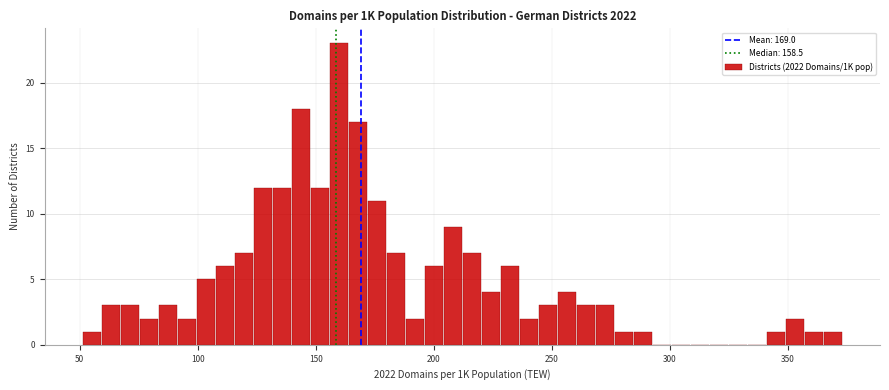

Around what value on the x-axis is the tallest bar? Give the approximate position of its centre, as read against the axis.

160